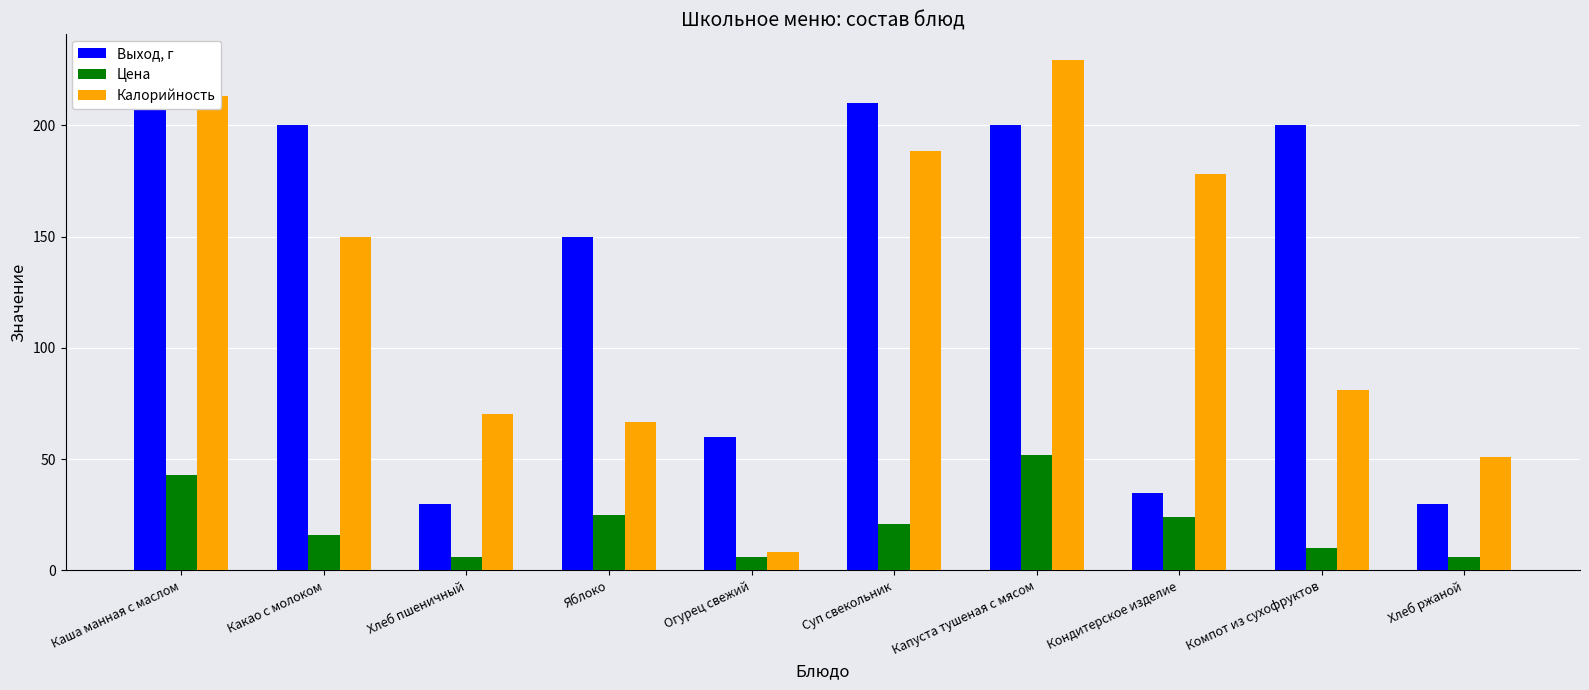

What is the value of the Калорийность bar at the 2nd from the left?

150.0